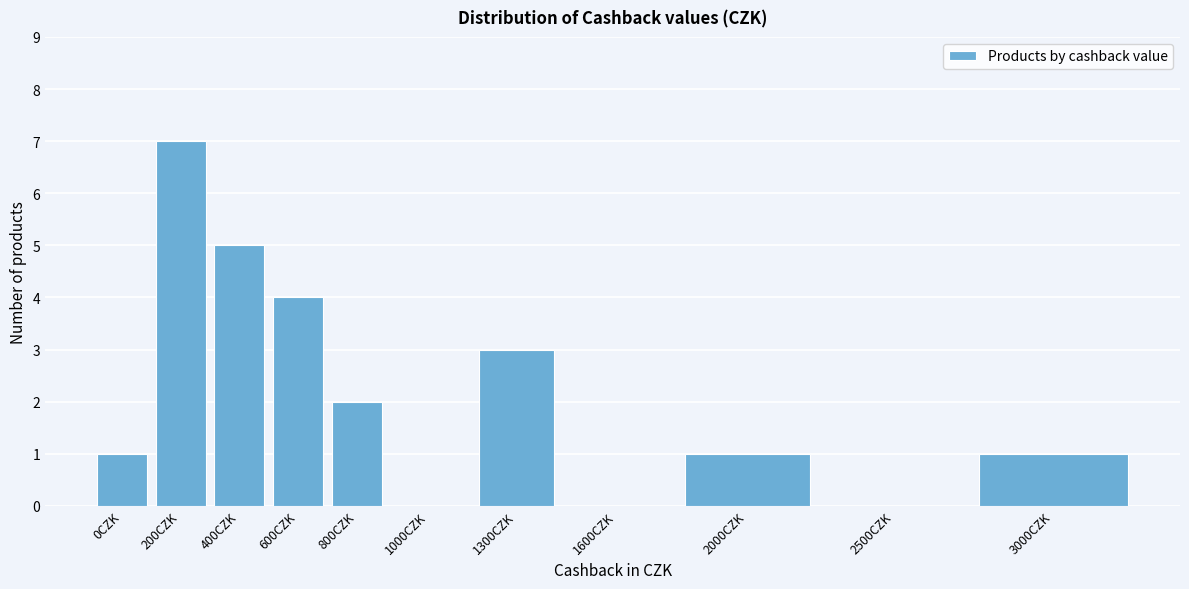

Reading right to left, extract all data points from this chart.

3000CZK=1	2500CZK=0	2000CZK=1	1600CZK=0	1300CZK=3	1000CZK=0	800CZK=2	600CZK=4	400CZK=5	200CZK=7	0CZK=1